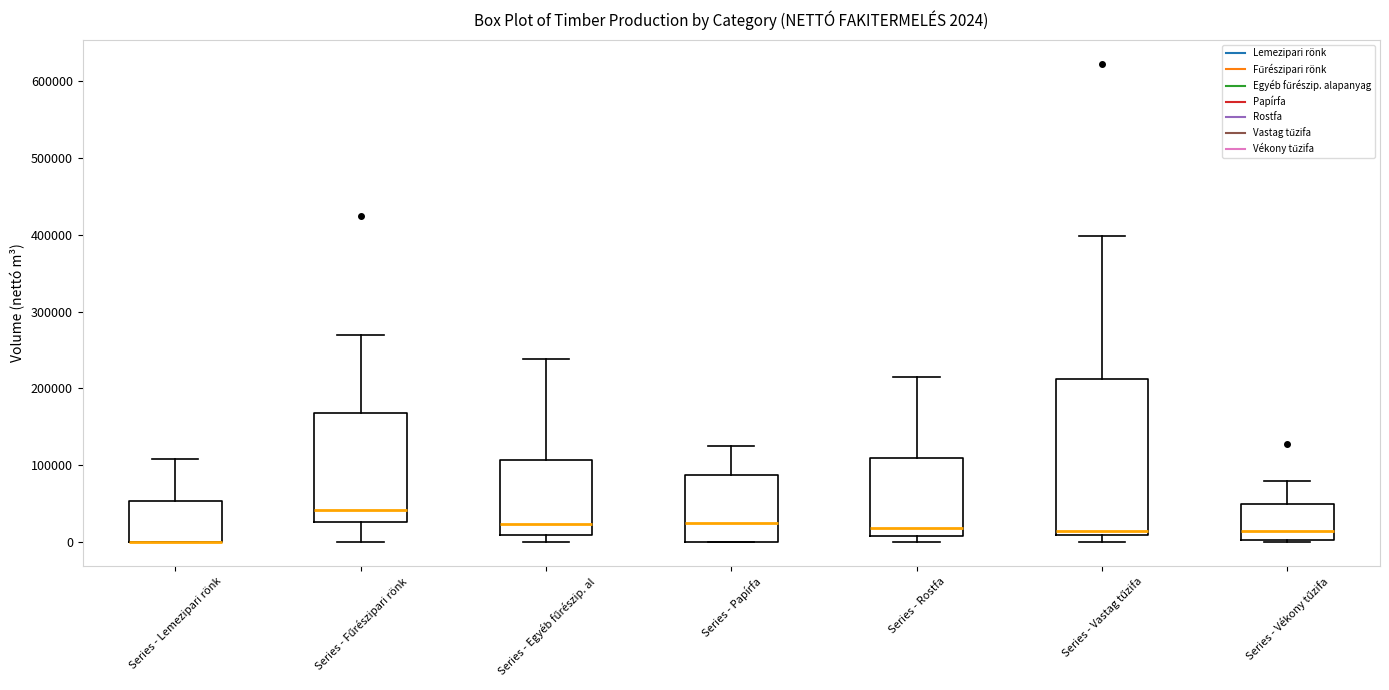

Which box is the tallest, from its lower edge to its upper edge?

Series - Vastag tűzifa